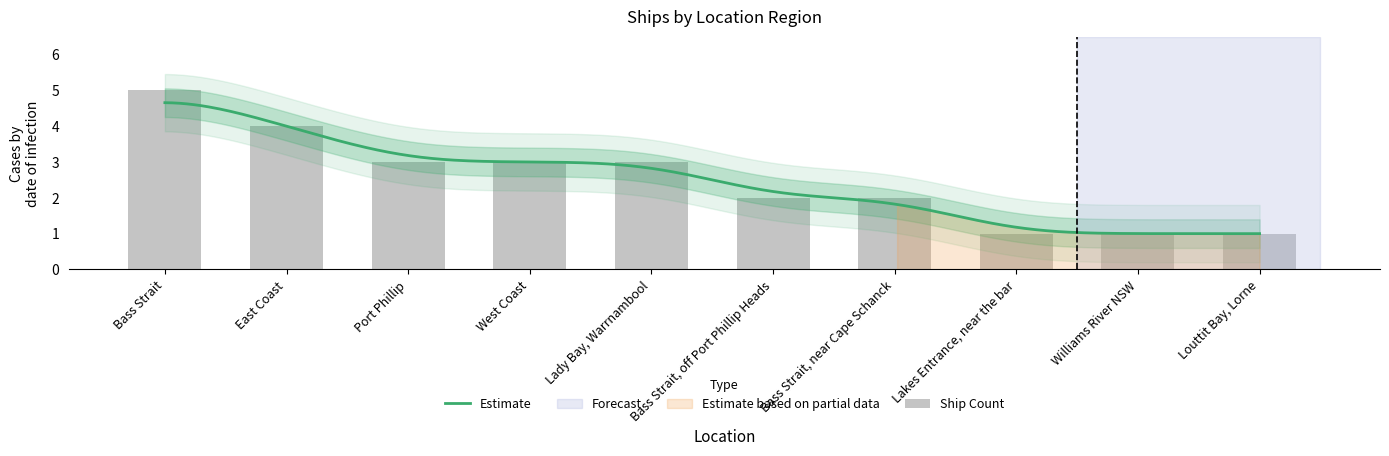

Does the chart contain any negative values?

No